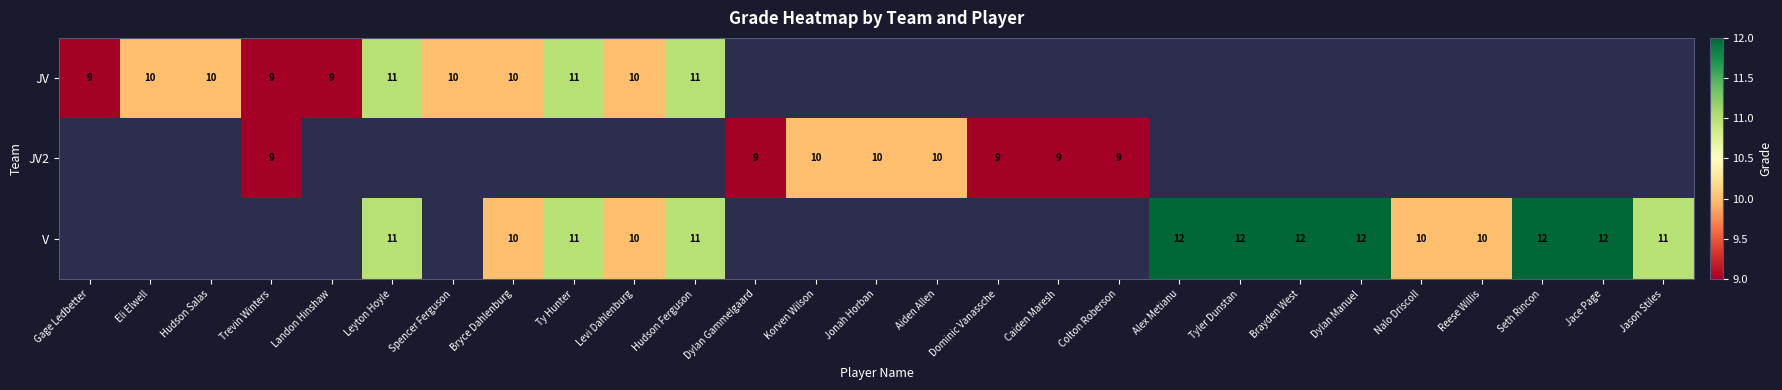

Is it true that V equals 17 at Bryce Dahlenburg?

False